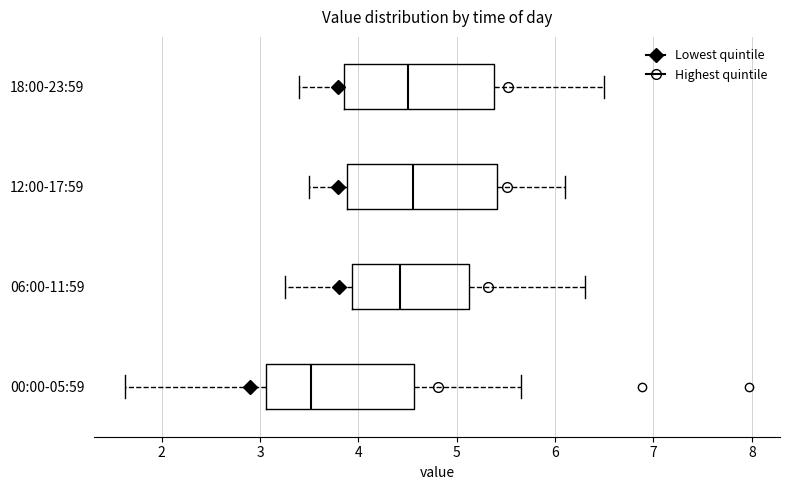

Reading bottom to top, read every box against the x-axis: the position of its median line, the range the box covers, and the ends of its whiskers. The values are not printed on the chart, so give them approximately, as read against the axis.

00:00-05:59: median 3.5, box 3.1 to 4.6, whiskers 1.6 to 5.7
06:00-11:59: median 4.4, box 3.9 to 5.1, whiskers 3.3 to 6.3
12:00-17:59: median 4.6, box 3.9 to 5.4, whiskers 3.5 to 6.1
18:00-23:59: median 4.5, box 3.9 to 5.4, whiskers 3.4 to 6.5